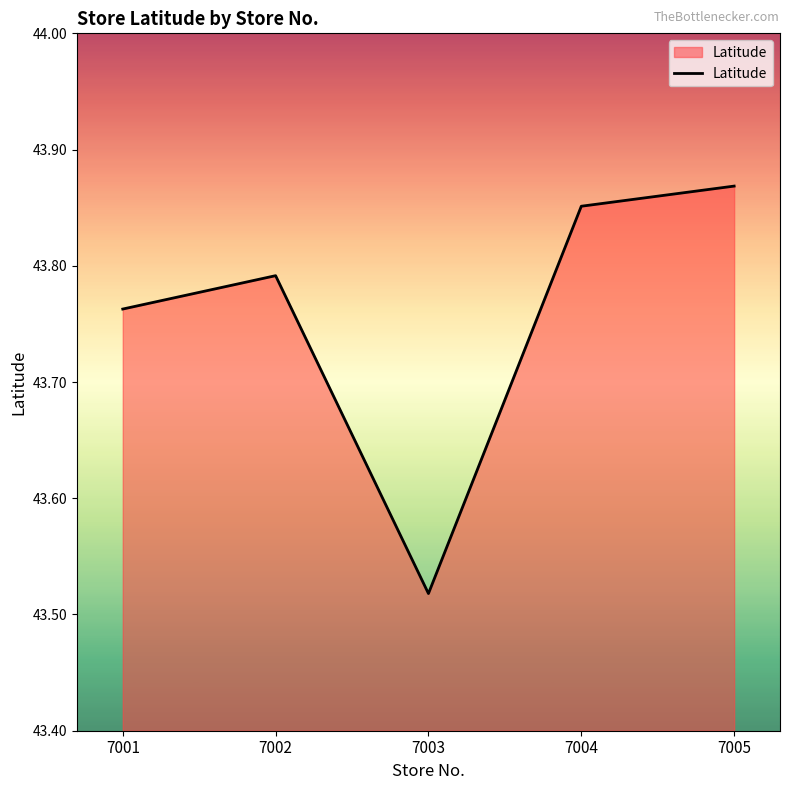

Count the values in the range 43 to 44.

5